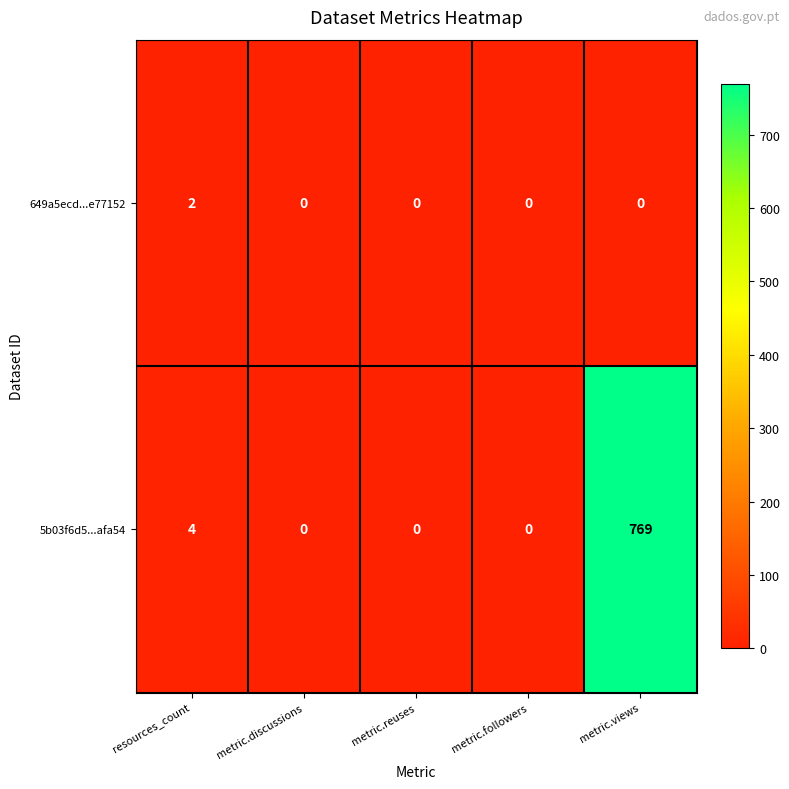

What is the spread (max minus min) of values at metric.views?

769